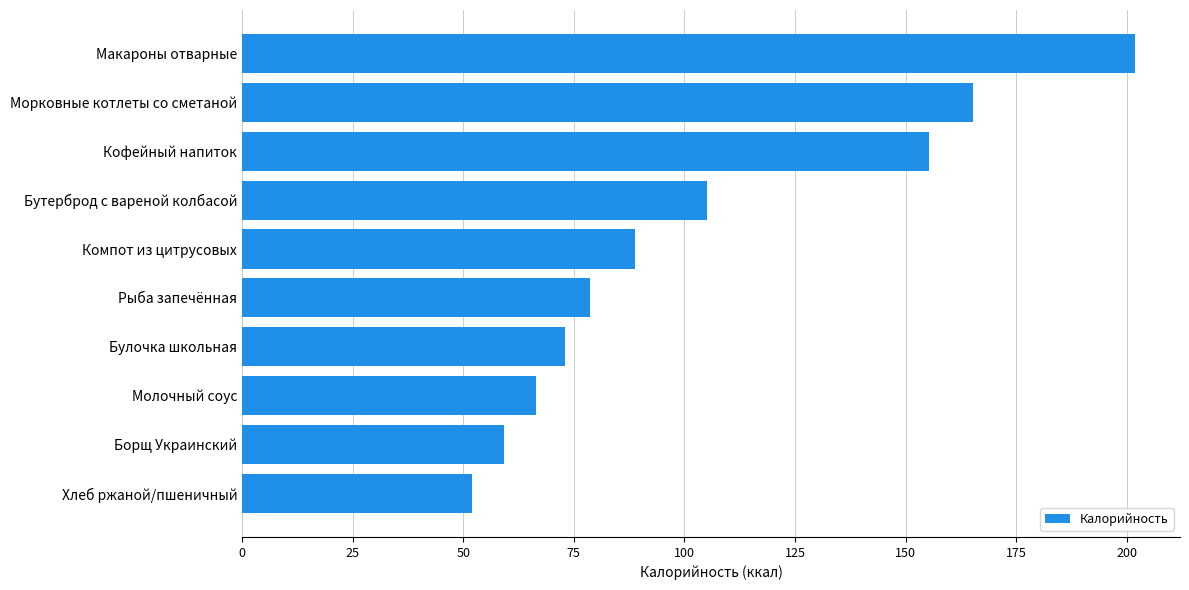

What is the difference between the maximum and second lowest values?

142.8